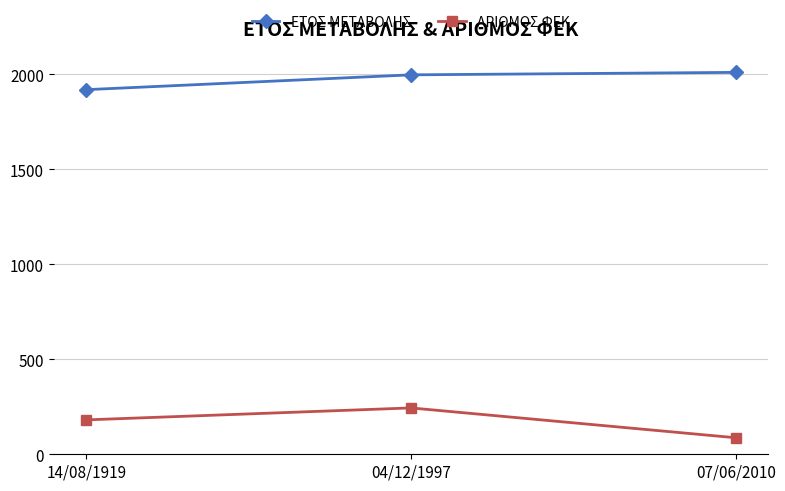

How many lines are shown in the chart?

2